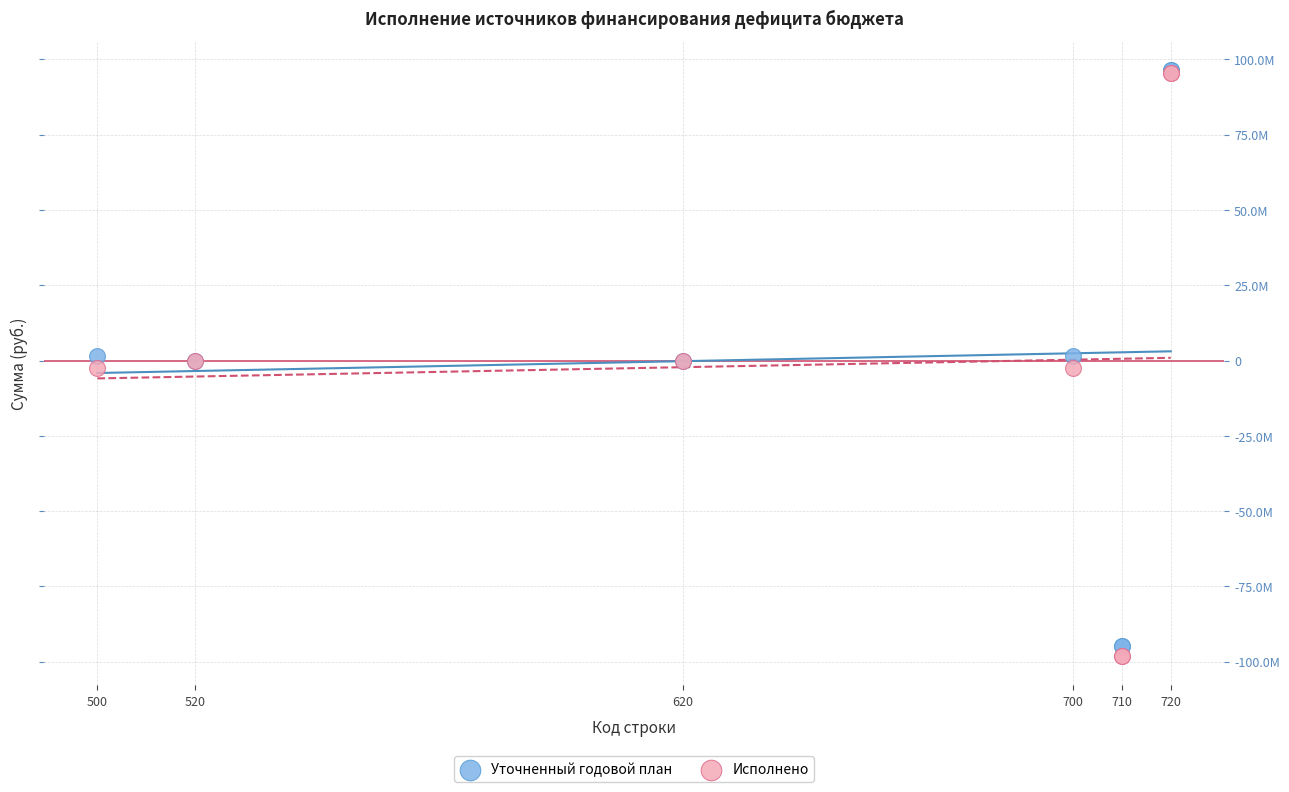

Which series reaches the minimum Y coordinate?

Исполнено